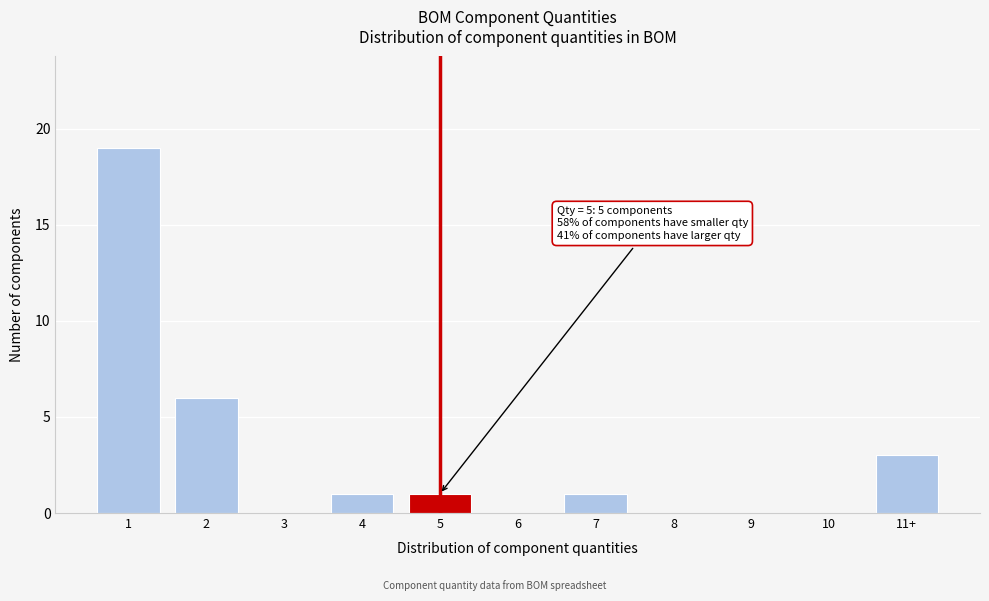

Reading left to right, list all the values displayed in this chart.

1=19	2=6	3=0	4=1	5=1	6=0	7=1	8=0	9=0	10=0	11+=3